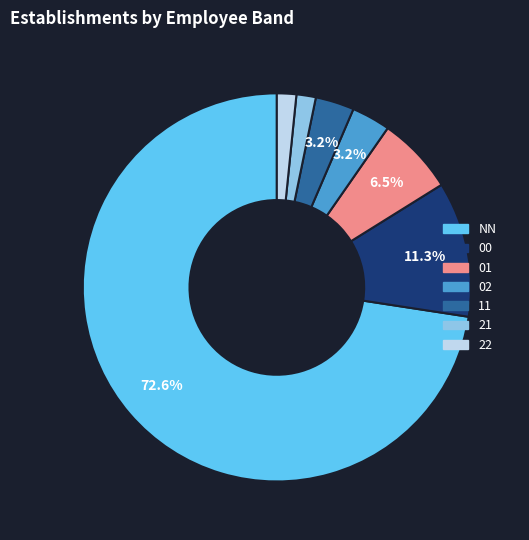

How many segments does this pie chart have?

7